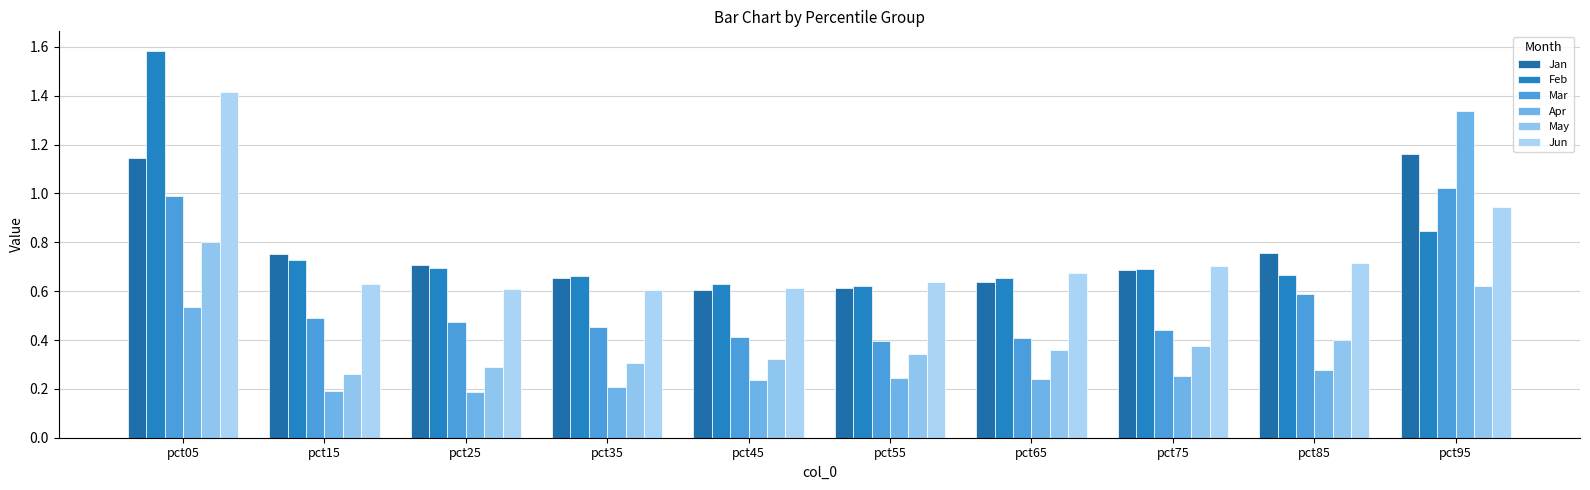

Read the Jan value at pct05.

1.1